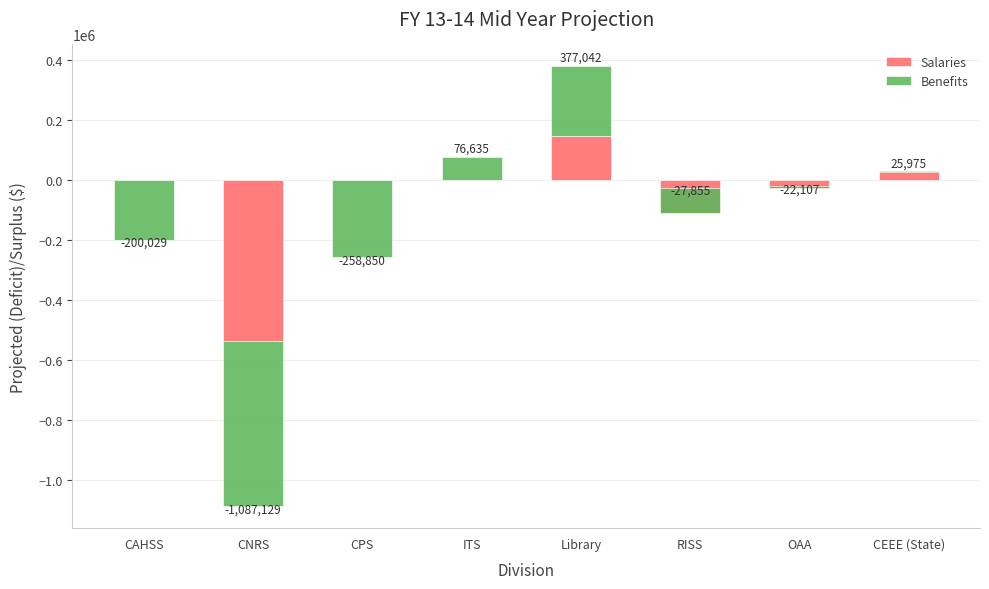

True or false: Benefits has a value of 6827.7 at OAA.

False